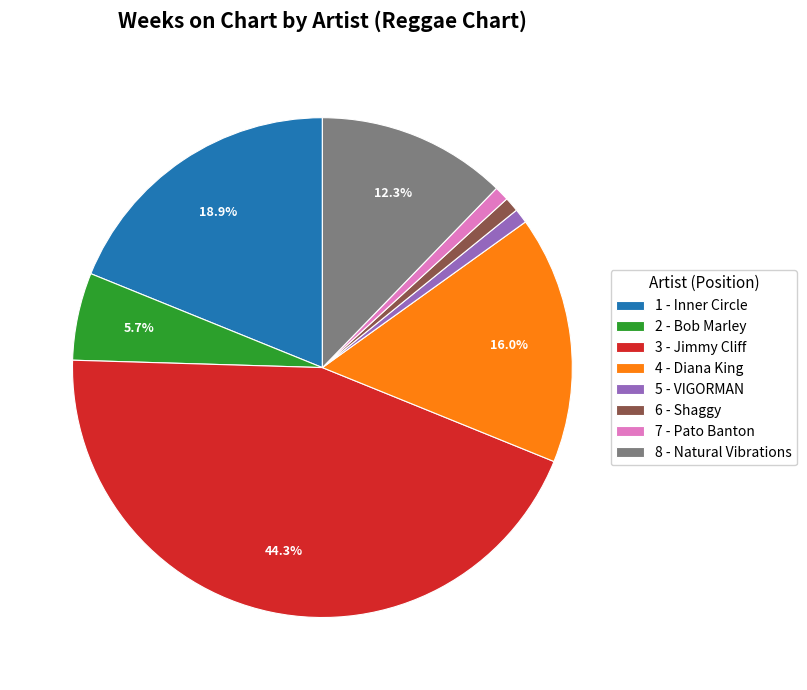

How many slices are in this pie chart?

8